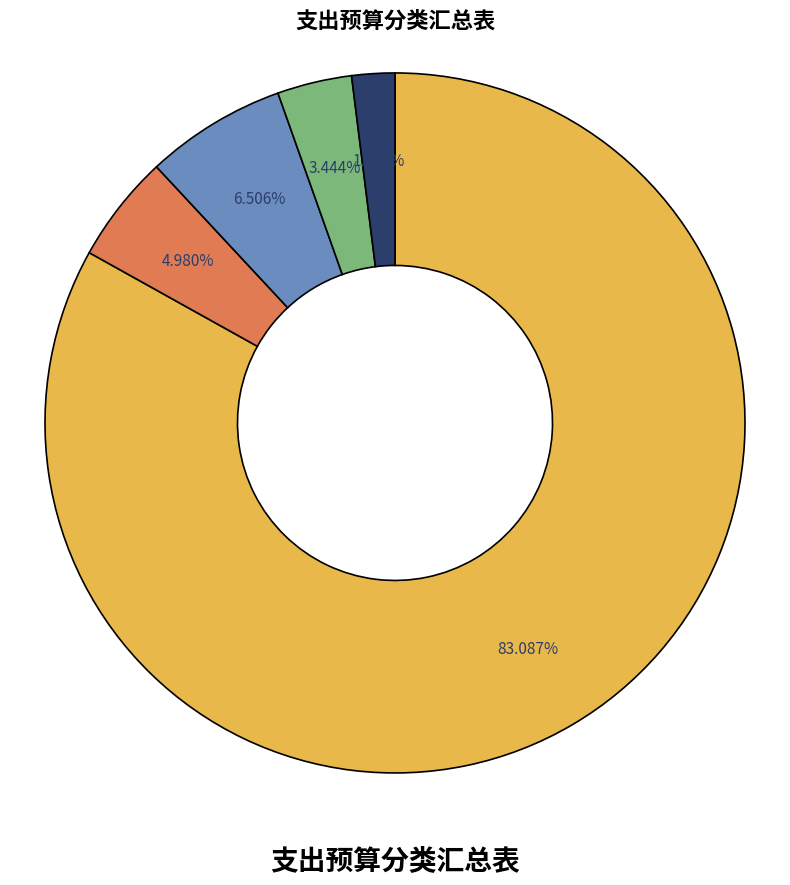

Count the number of slices in the pie.

5